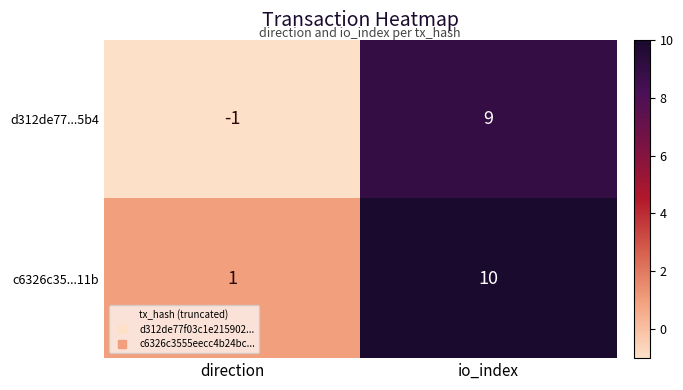

At which category does the chart reach its peak across all series?

io_index